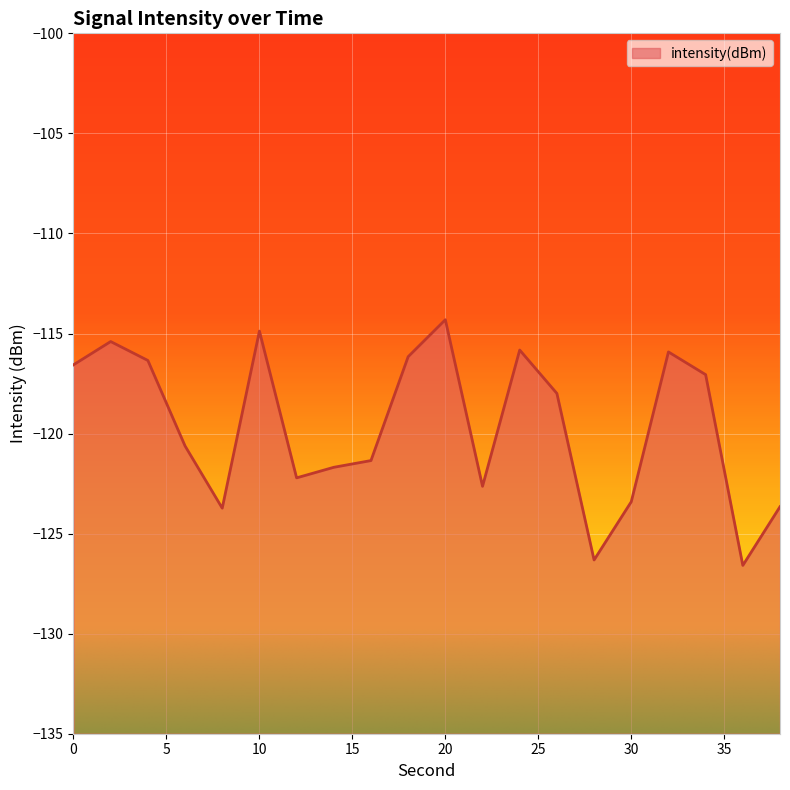

What is the change in value from 2 to 10?

+0.5